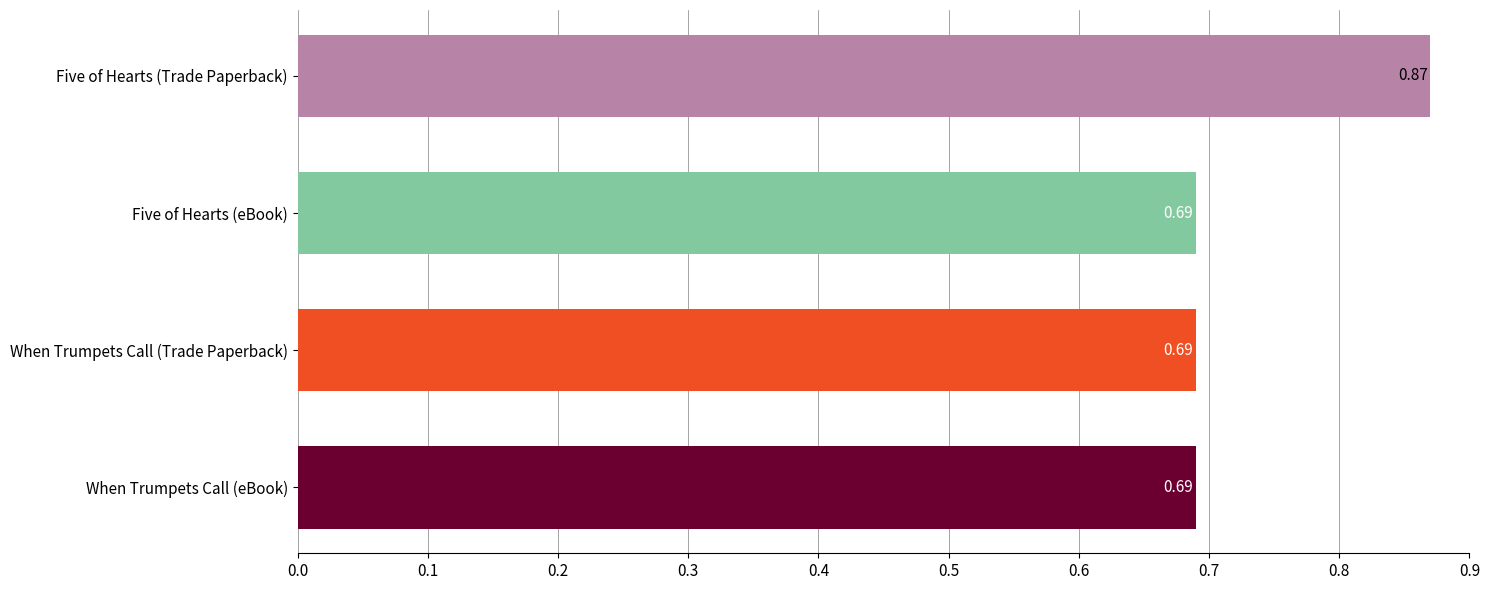

Which has a higher value, Five of Hearts (eBook) or Five of Hearts (Trade Paperback)?

Five of Hearts (Trade Paperback)